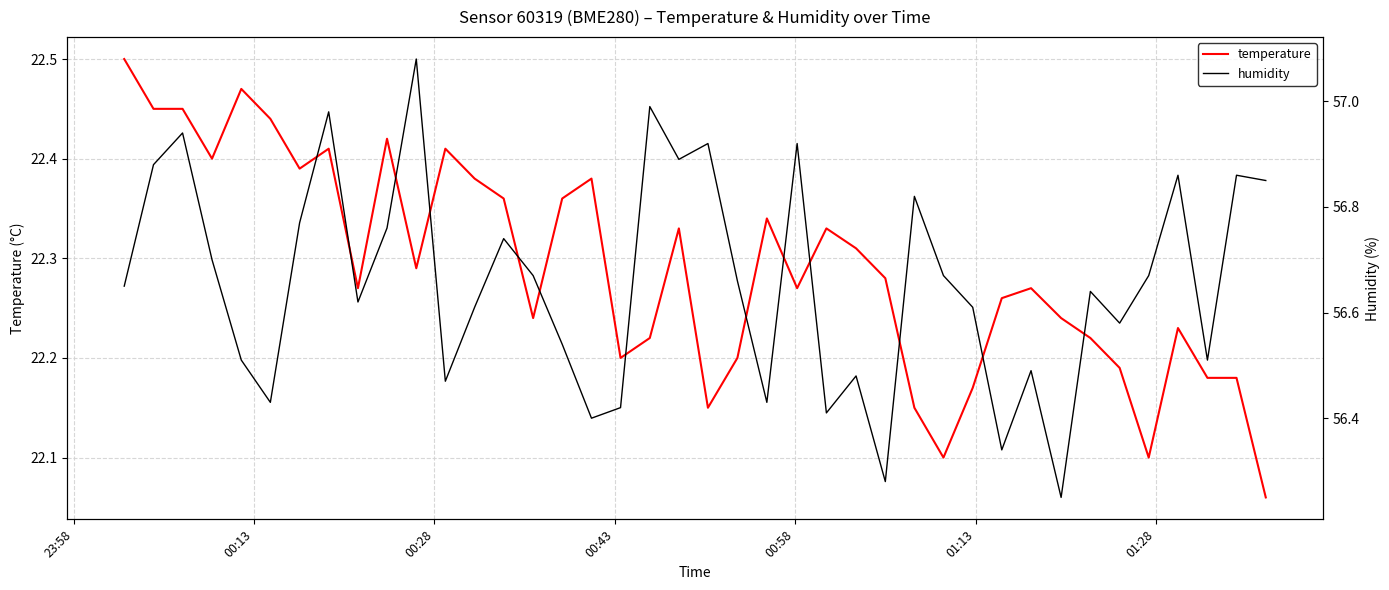

Is it true that humidity equals 17.6 at 11?

False